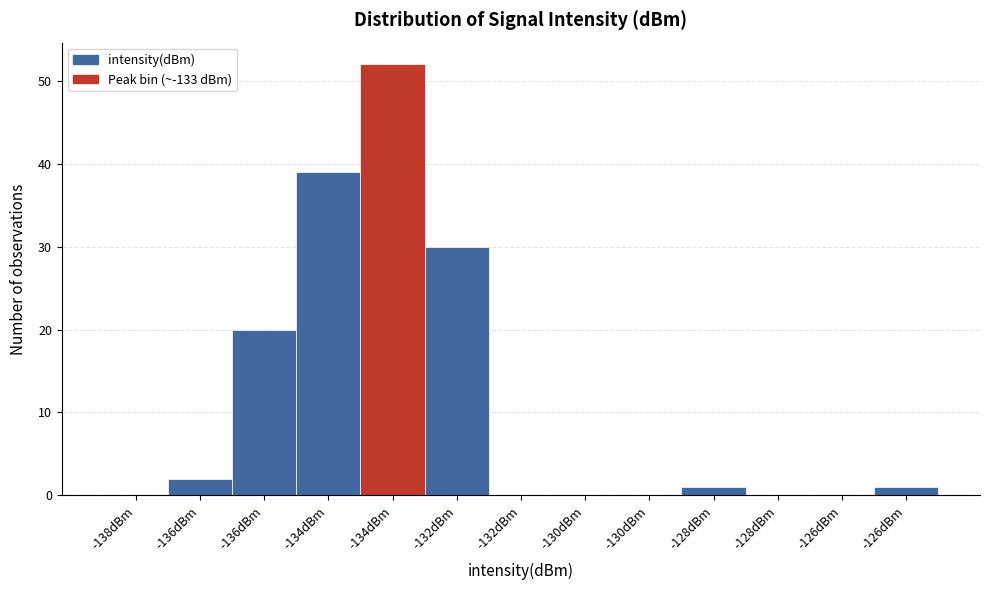

Are the bars horizontal?

No